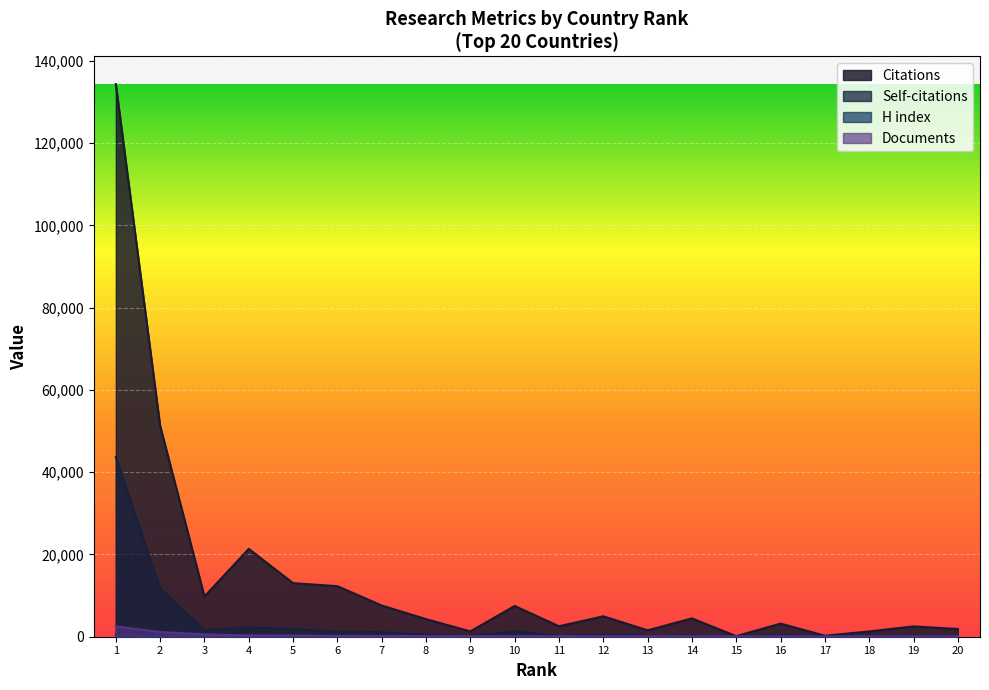

Is it true that Self-citations equals 181 at 19?

True